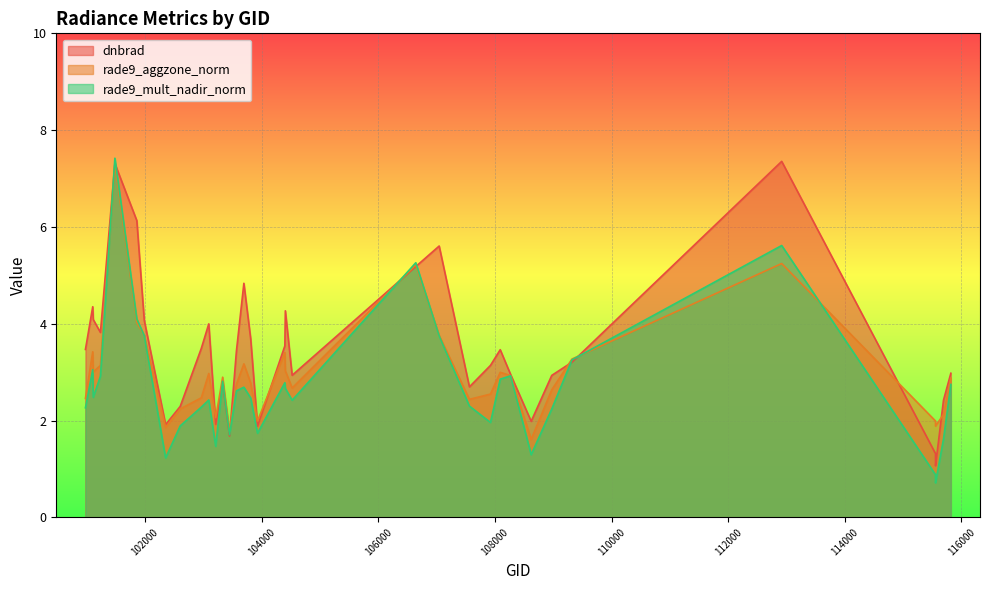

Reading left to right, what are all the values shown in this chart?

dnbrad: 3.5	4.4	4.1	3.8	7.3	6.1	4.1	1.9	2.3	3.5	4.0	1.9	2.8	1.7	3.4	4.8	3.7	1.9	3.5	4.3	2.9	5.2	5.6	2.7	3.1	3.5	3.0	2.0	2.9	3.2	7.4	1.3	1.1	2.4	3.0
rade9_aggzone_norm: 2.5	3.4	3.0	3.1	7.3	4.0	3.8	1.9	2.2	2.5	3.0	2.1	2.9	1.8	2.7	3.2	2.8	2.0	3.4	3.0	2.7	5.2	3.8	2.4	2.5	3.0	2.9	1.6	2.6	3.3	5.2	2.0	1.9	2.1	2.9
rade9_mult_nadir_norm: 2.3	3.1	2.5	2.9	7.4	4.1	3.8	1.2	1.9	2.3	2.4	1.5	2.8	1.7	2.6	2.7	2.5	1.7	2.8	2.7	2.4	5.3	3.7	2.3	2.0	2.9	2.9	1.3	2.2	3.3	5.6	0.9	0.7	1.6	2.7